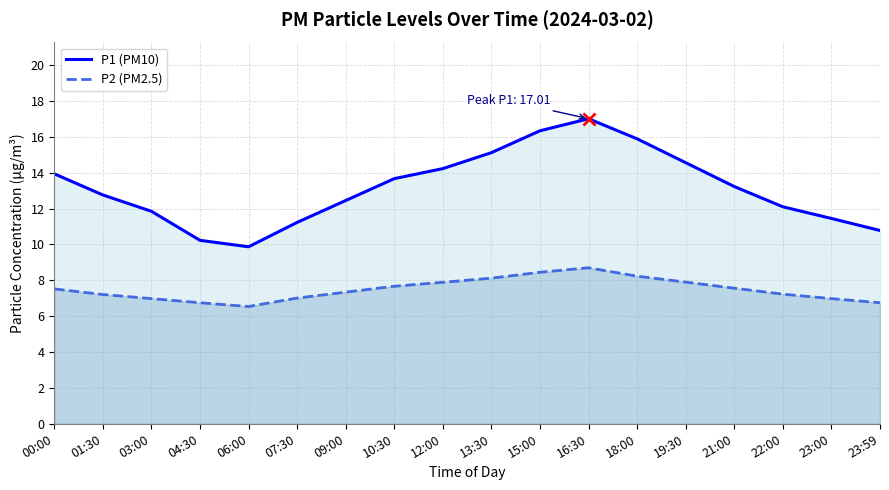

What are all the series names shown in the legend?

P1 (PM10), P2 (PM2.5)